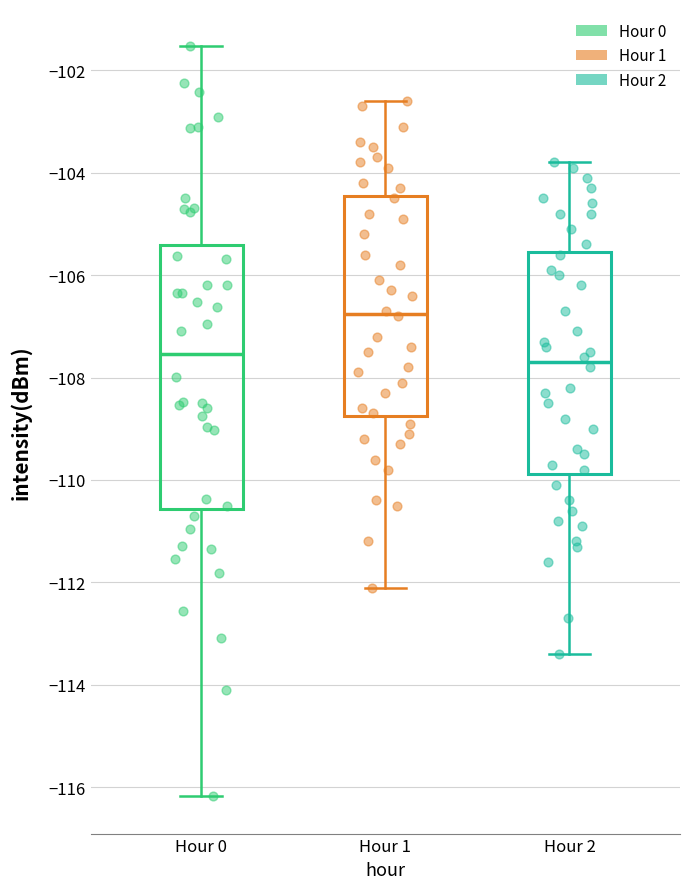

Reading left to right, read every box against the y-axis: the position of its median line, the range the box covers, and the ends of its whiskers. The values are not printed on the chart, so give them approximately, as read against the axis.

Hour 0: median -107.6, box -110.6 to -105.4, whiskers -116.2 to -101.6
Hour 1: median -106.8, box -108.8 to -104.4, whiskers -112.0 to -102.6
Hour 2: median -107.6, box -109.8 to -105.6, whiskers -113.4 to -103.8